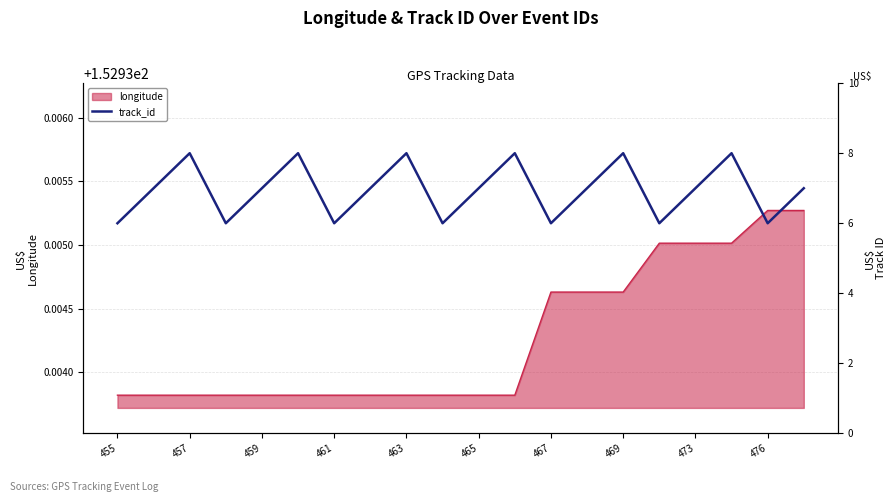

The value of longitude at 465 is 255.9. True or false?

False